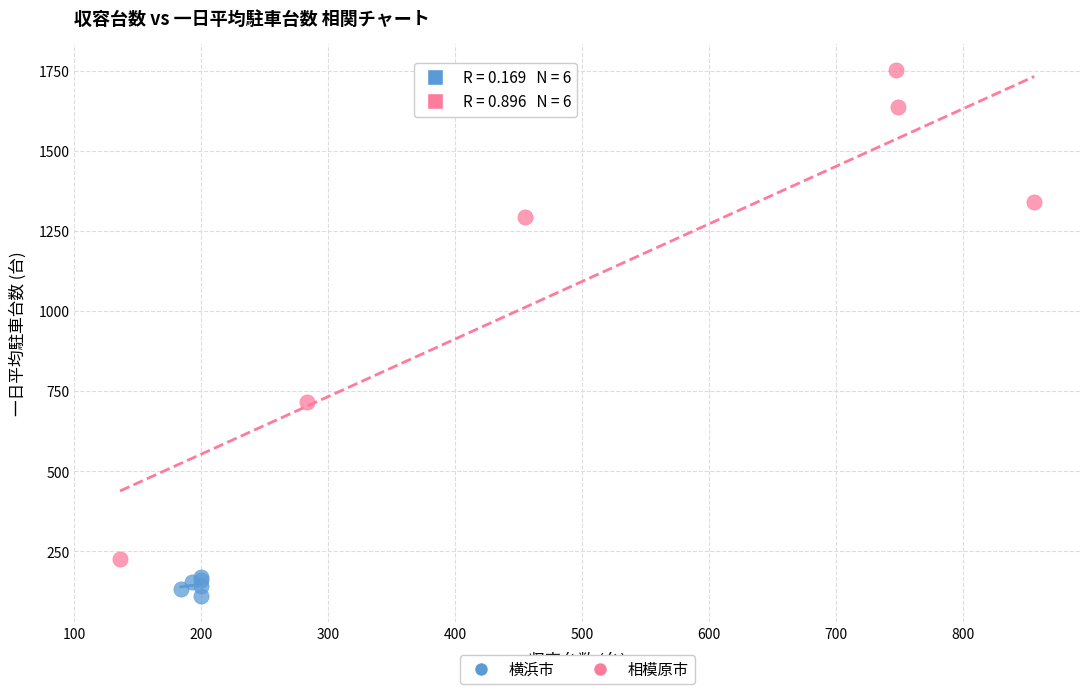

Which series has the widest spread of Y values?

相模原市